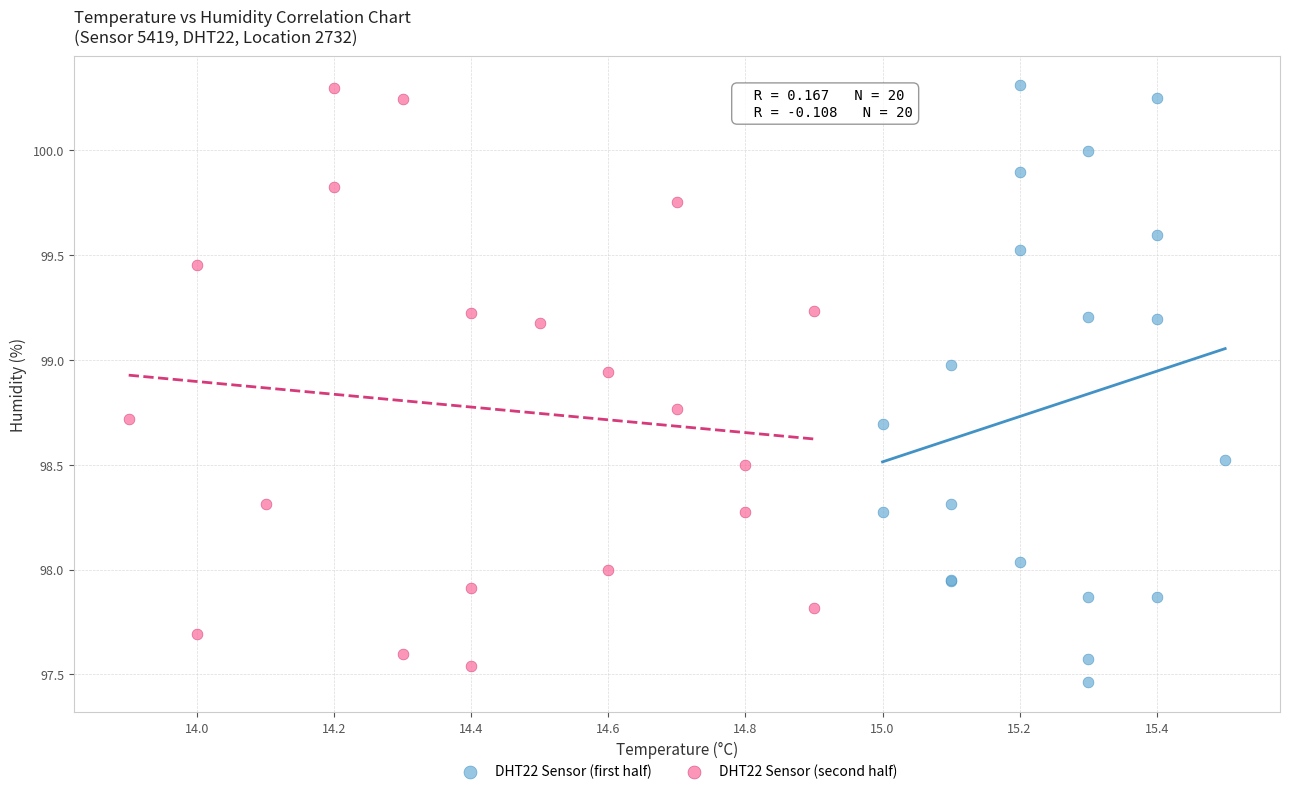

Which series contains the lowest Y value?

DHT22 Sensor (first half)